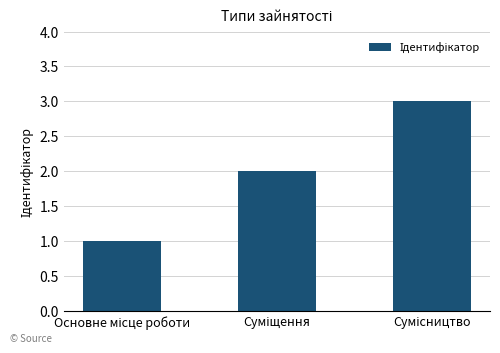

What is the sum of all values?

6